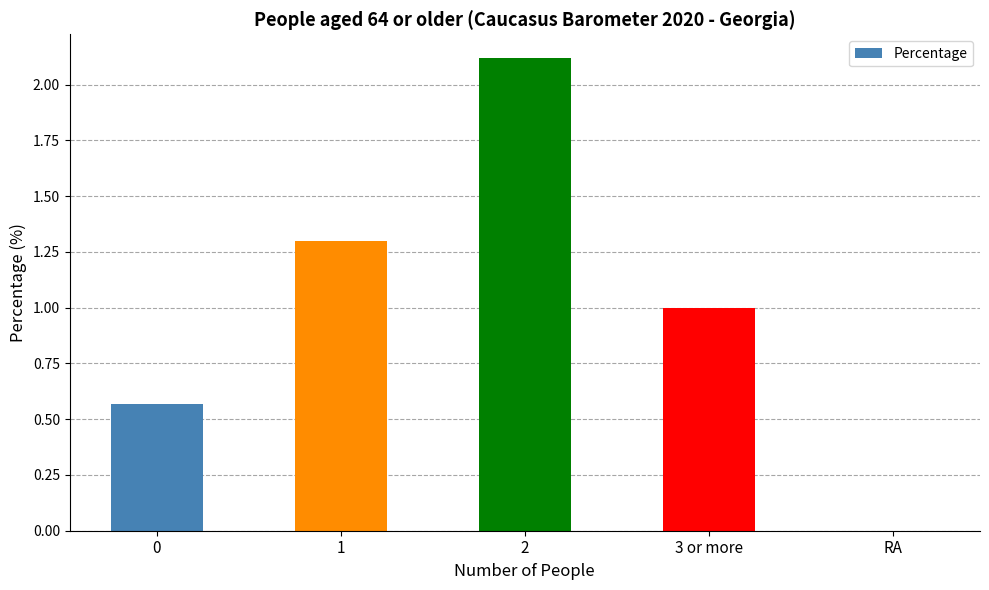

The value at 3 or more is 0.3. True or false?

False